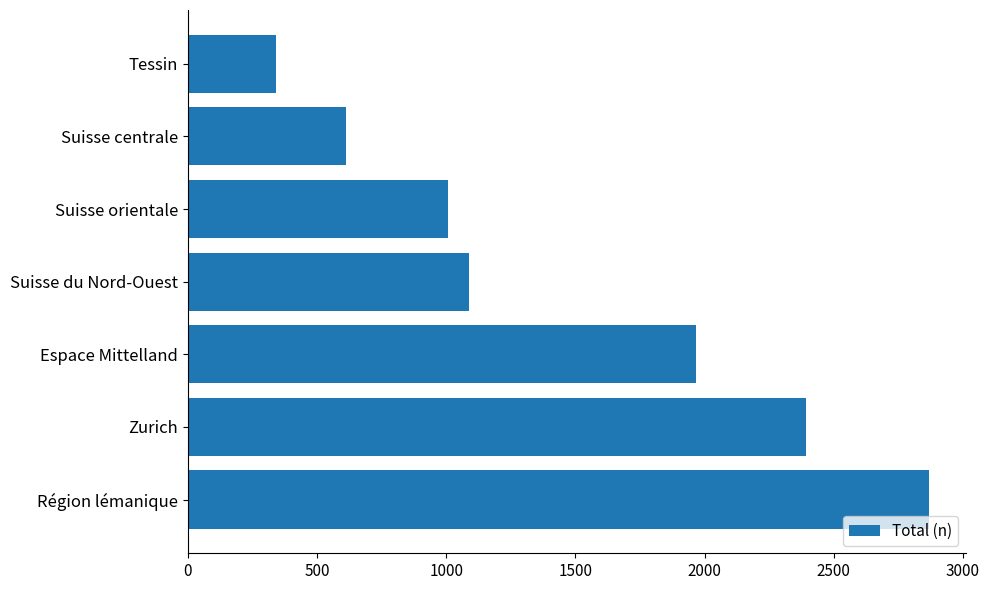

Reading bottom to top, extract all data points from this chart.

2867	2392	1965	1089	1007	612	341